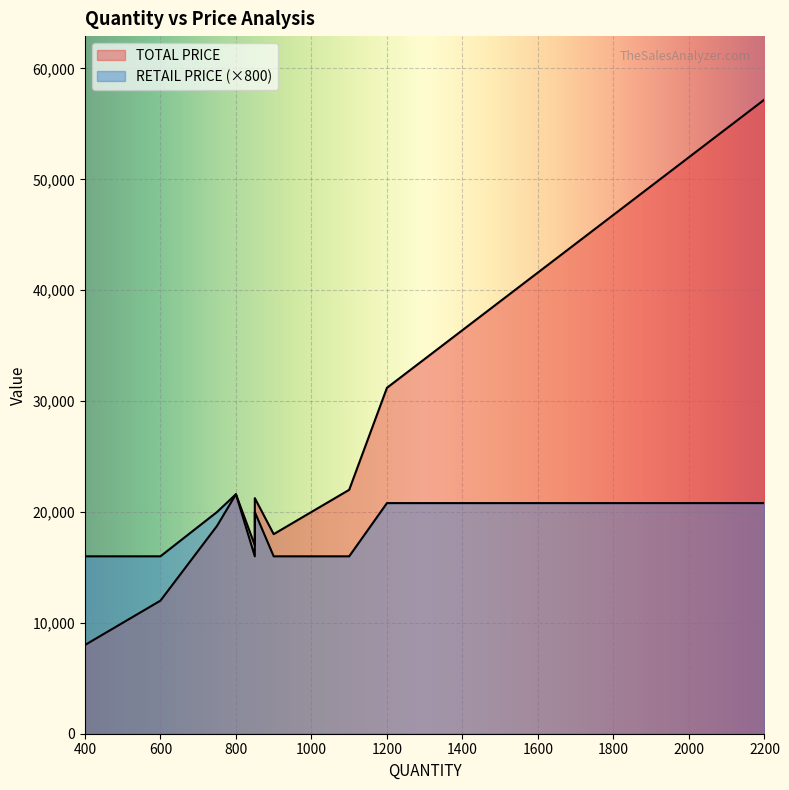

How many lines are shown in the chart?

2